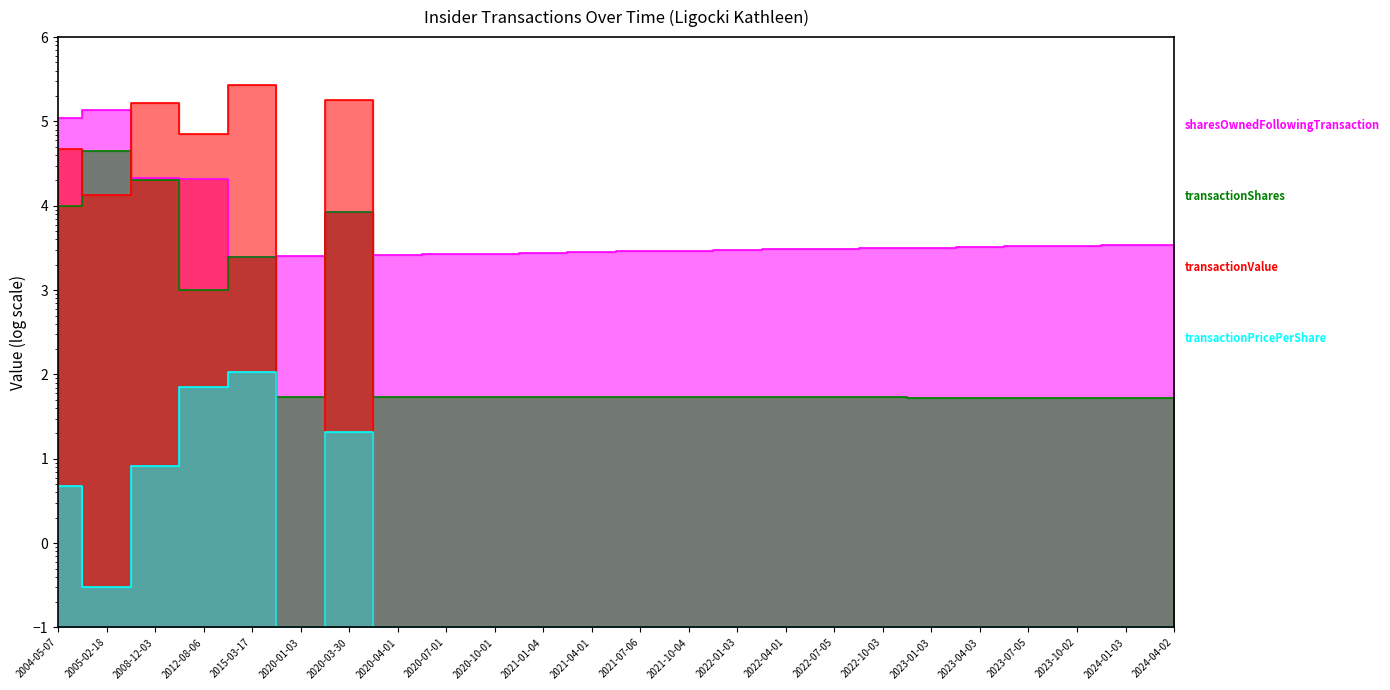

Which series changed the most between 2004-05-07 and 2012-08-06?

sharesOwnedFollowingTransaction